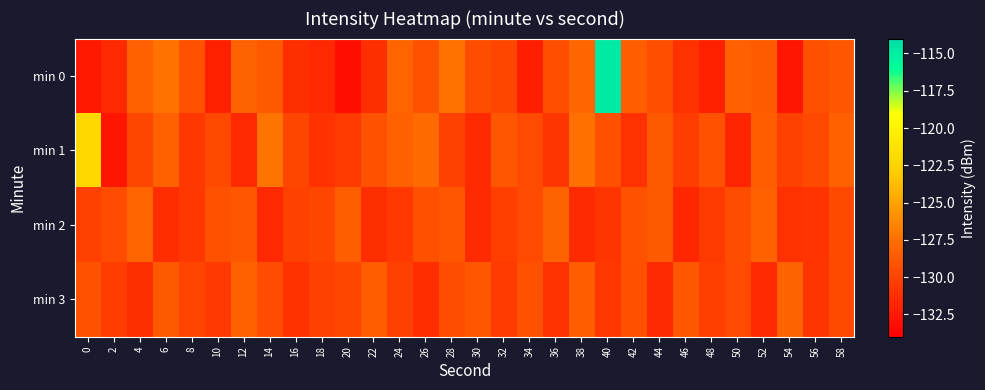

Count the number of data series in this chart.

4